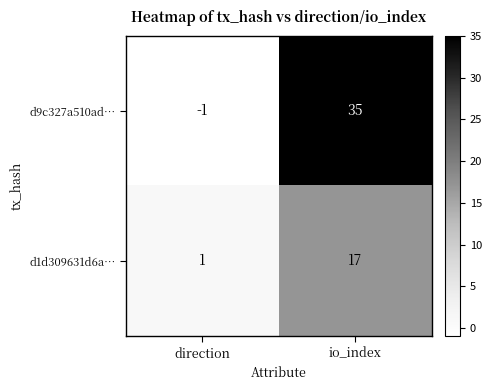

Reading left to right, transcribe all the data shown in this chart.

d9c327a510ad…: direction=-1	io_index=35
d1d309631d6a…: direction=1	io_index=17